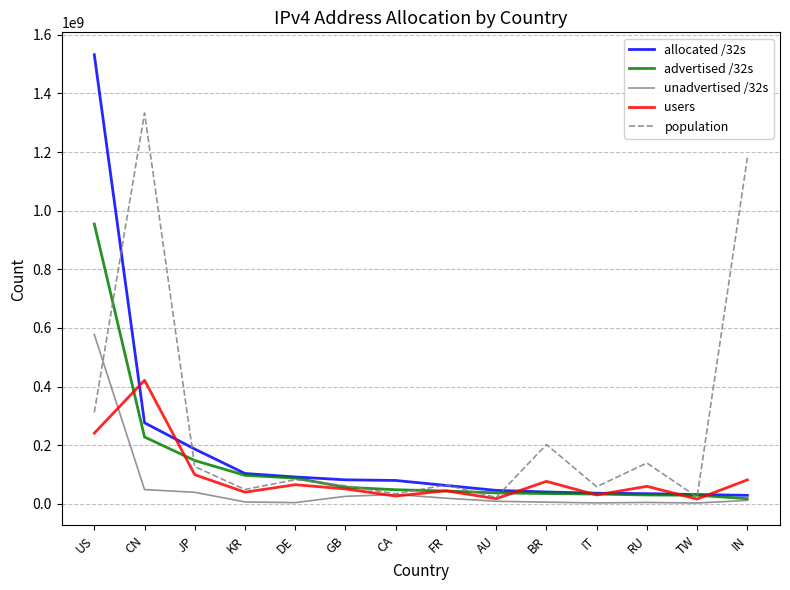

Rank the series at US from highest to lowest value.

allocated /32s, advertised /32s, unadvertised /32s, population, users